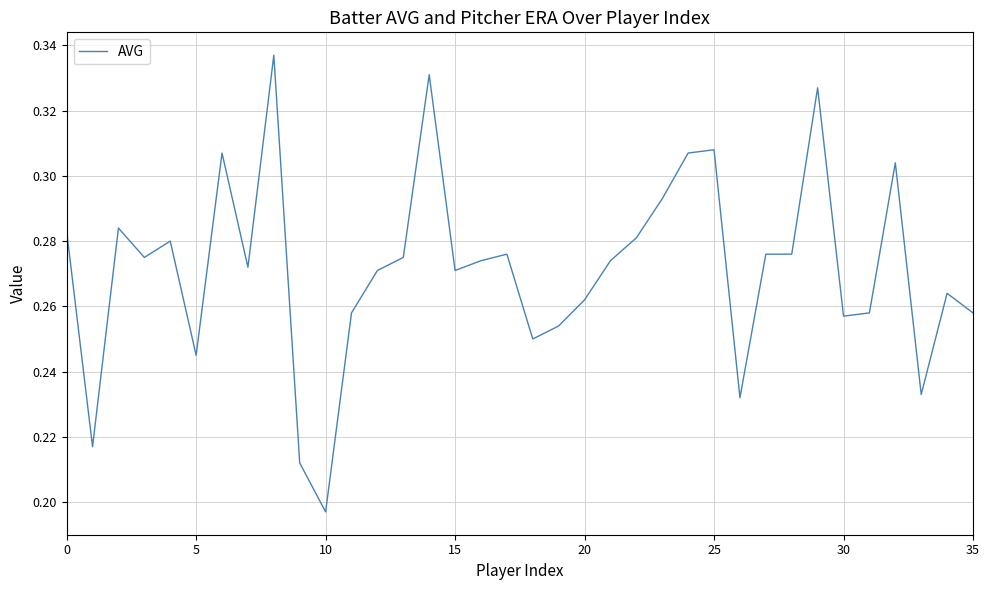

Does the chart have visible grid lines?

Yes